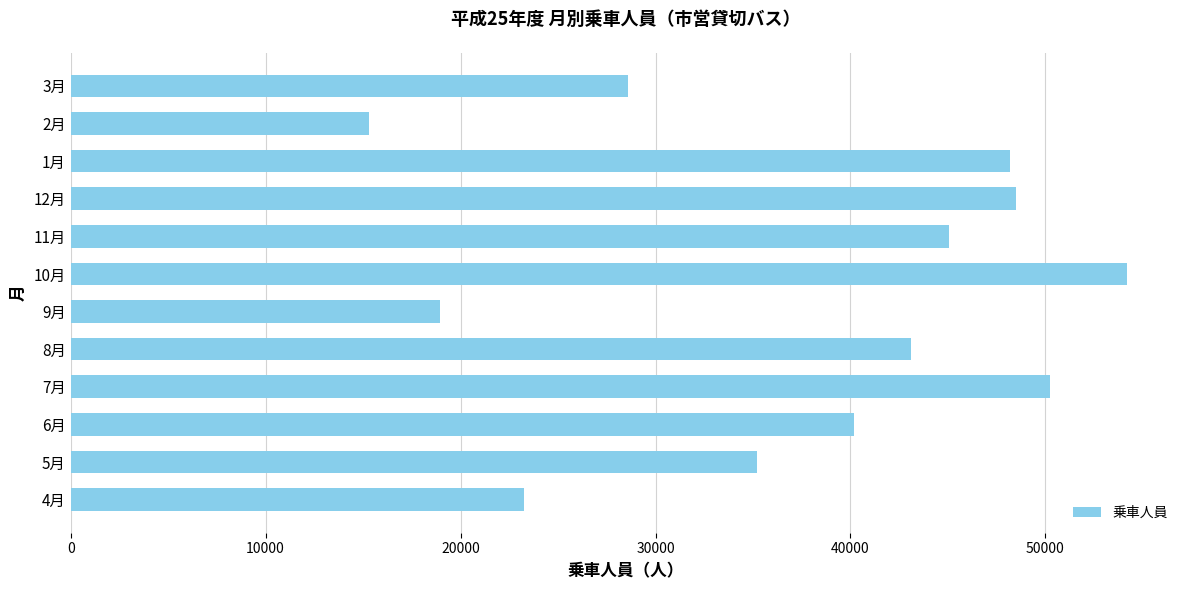

What is the change in value from 5月 to 8月?

+7888